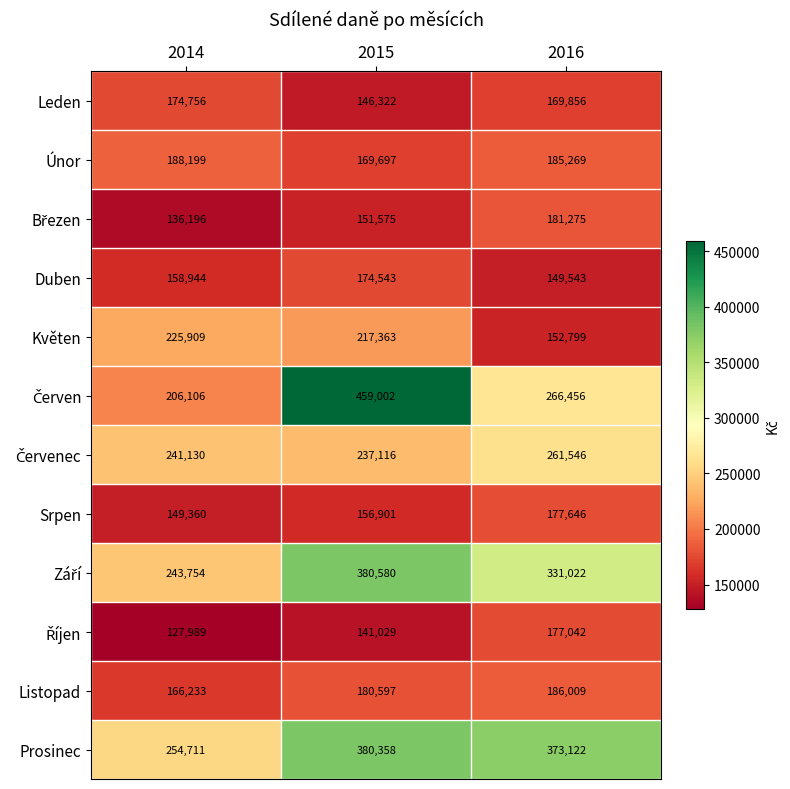

What is the greatest value displayed?

459002